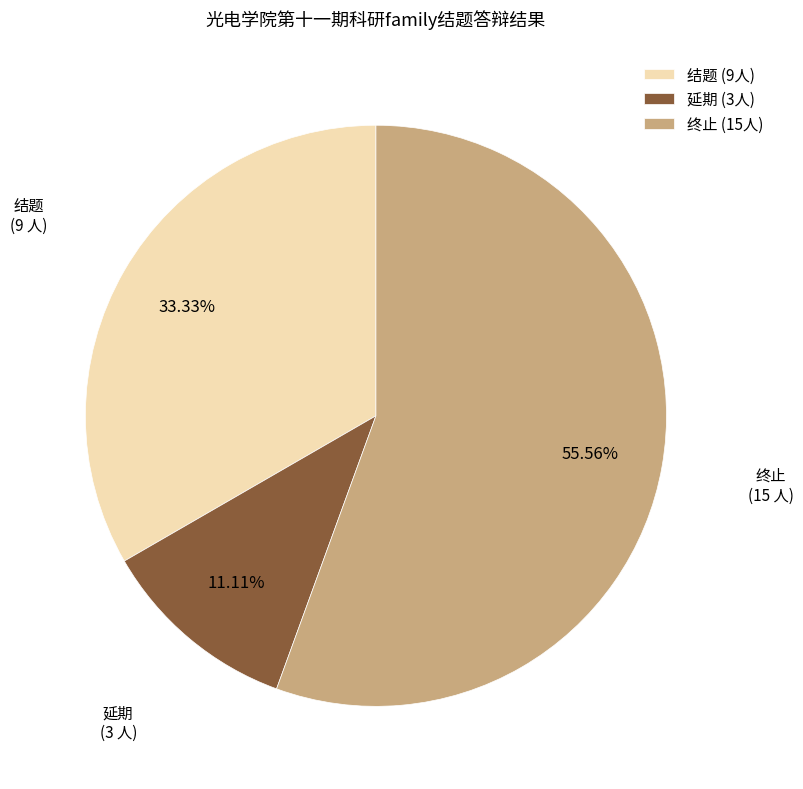

Which slice is the largest?

终止